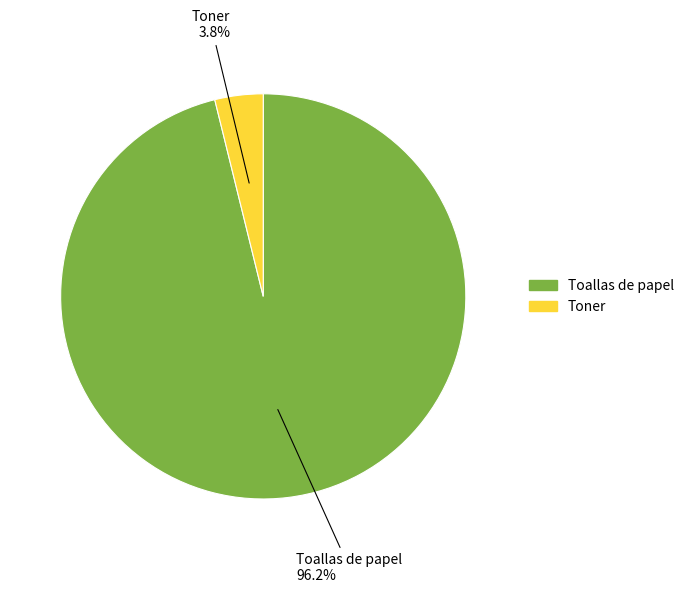

To the nearest percent, what is the combined percentage of Toner and Toallas de papel?

100%